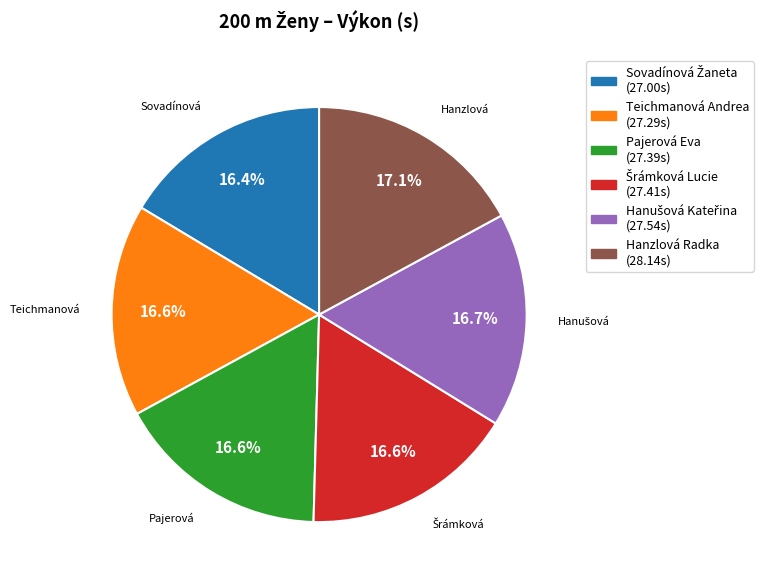

To the nearest percent, what is the combined percentage of Pajerová Eva and Teichmanová Andrea?

33%